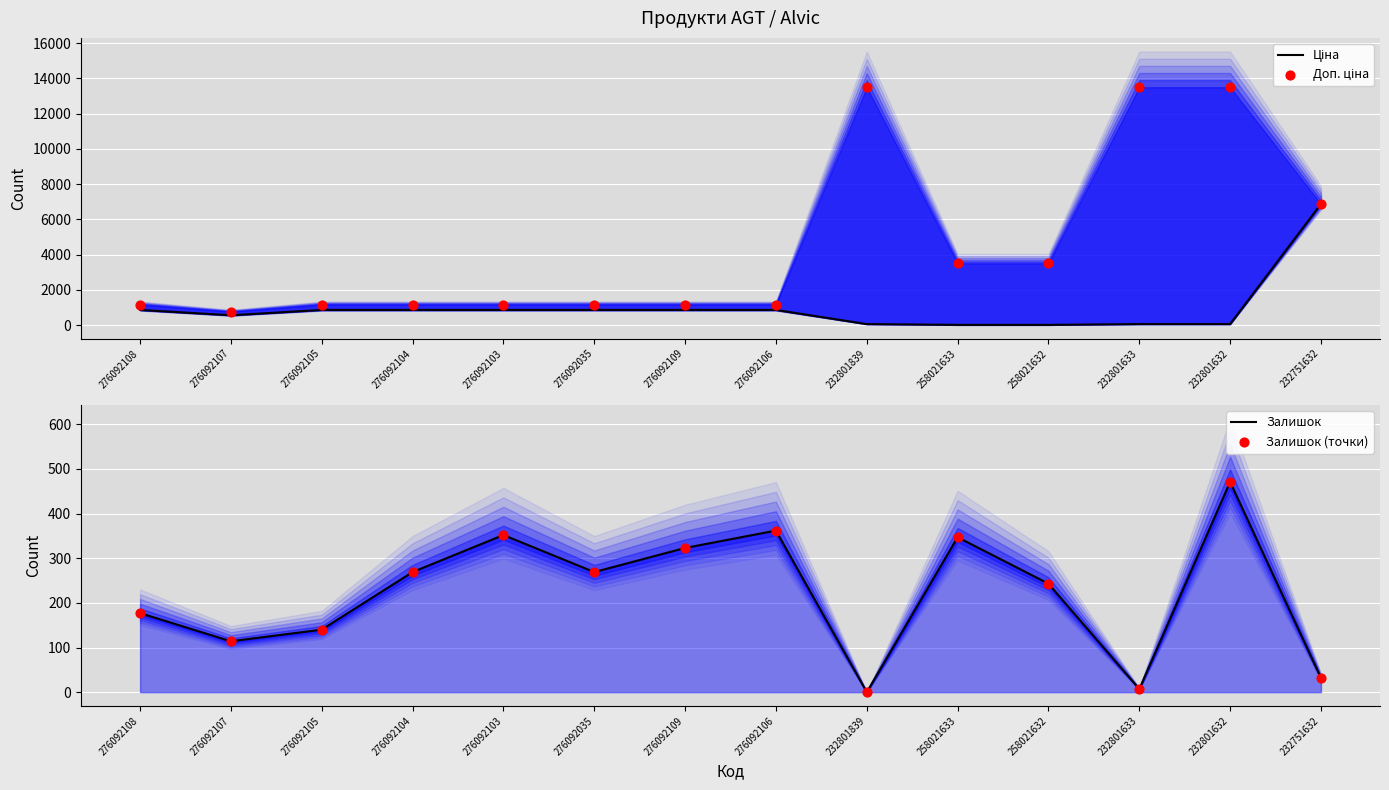

Is the value of Доп. ціна at 276092109 greater than the value of Ціна at 276092104?

Yes